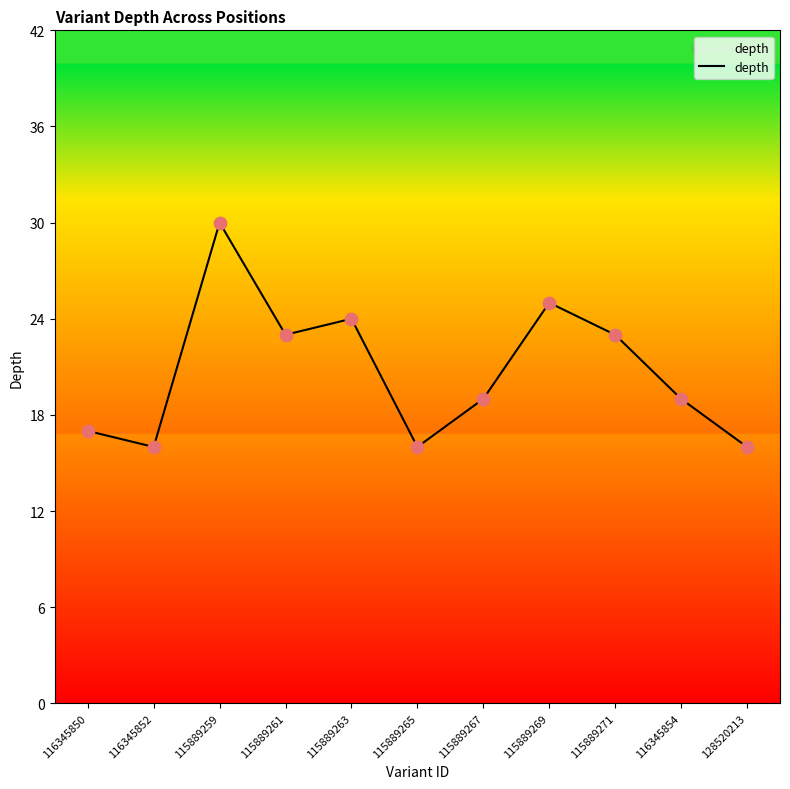

What is the ratio of the value at 116345854 to the value at 115889261?

0.8